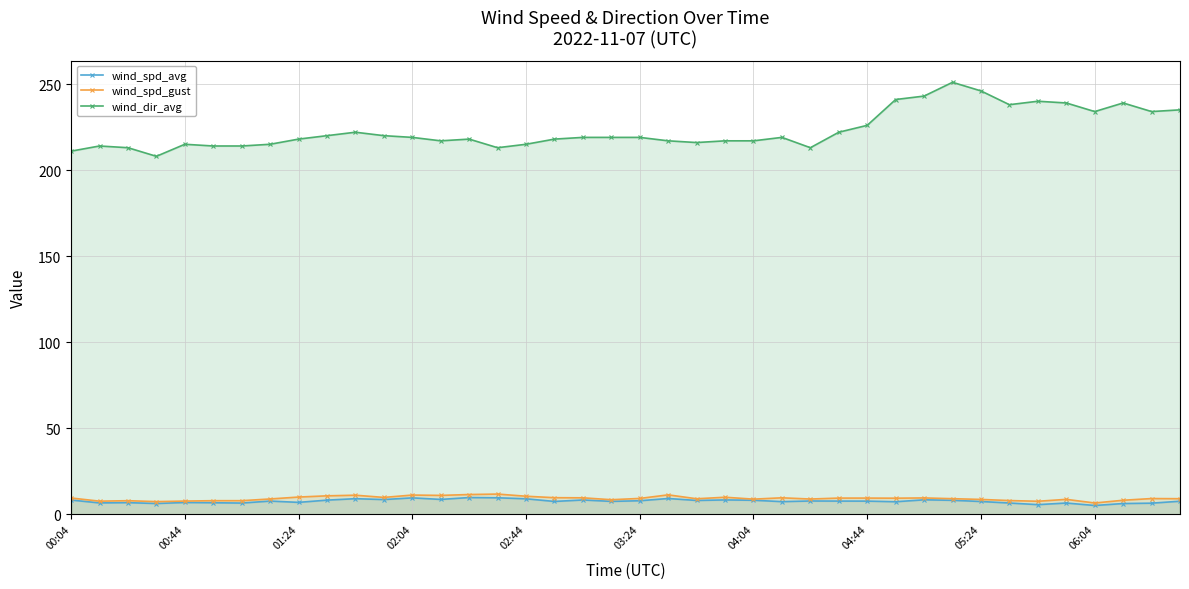

How many data points in wind_spd_avg are above 7?

27